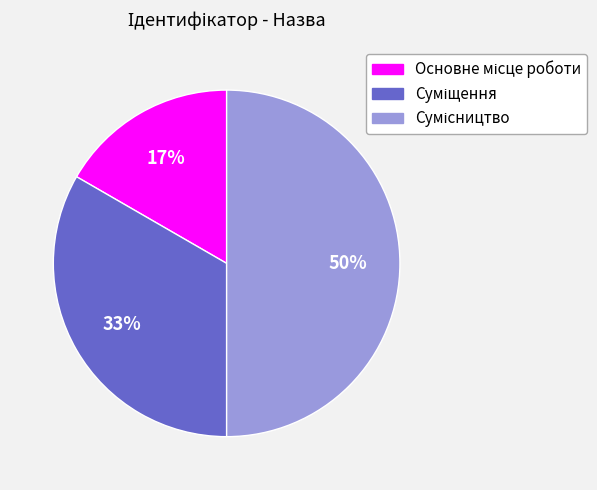

To the nearest percent, what is the difference between the largest and smallest slice percentages?

33%